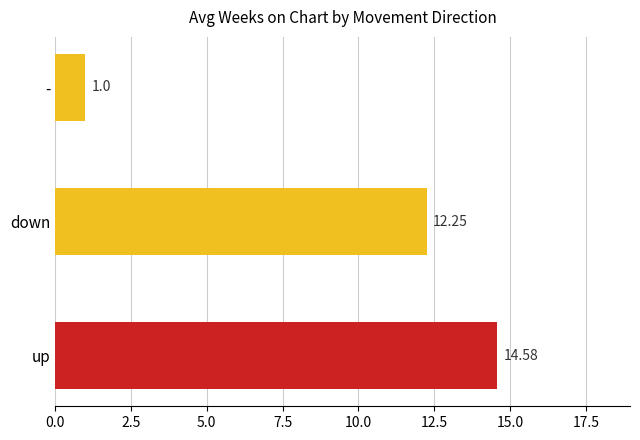

What is the ratio of the value at down to the value at up?

0.8